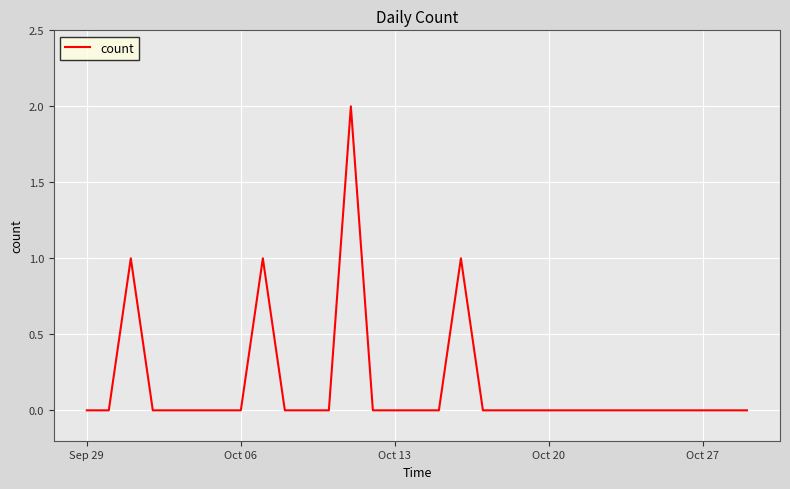

Is it true that the value at Oct 27 is 1?

False